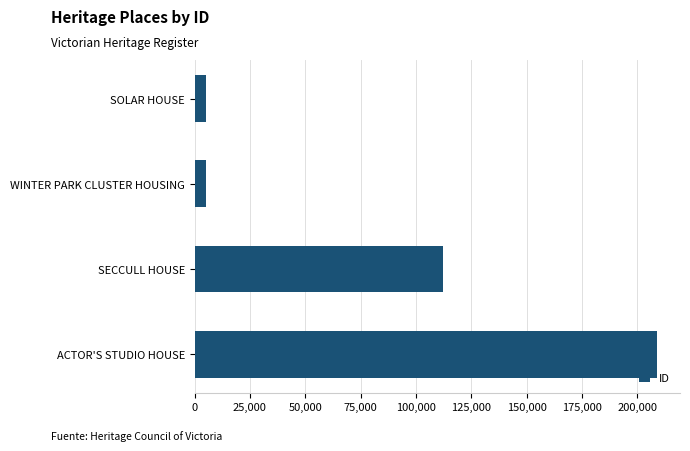

What is the sum of the values at ACTOR'S STUDIO HOUSE and SOLAR HOUSE?

213906